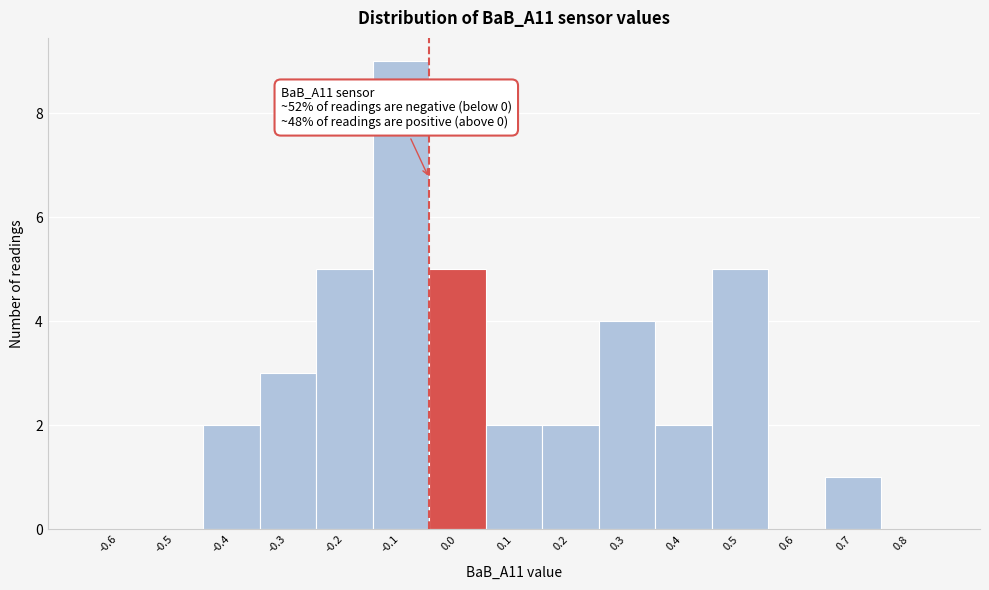

Reading left to right, extract all data points from this chart.

-0.6=0	-0.5=0	-0.4=2	-0.3=3	-0.2=5	-0.1=9	0.0=5	0.1=2	0.2=2	0.3=4	0.4=2	0.5=5	0.6=0	0.7=1	0.8=0